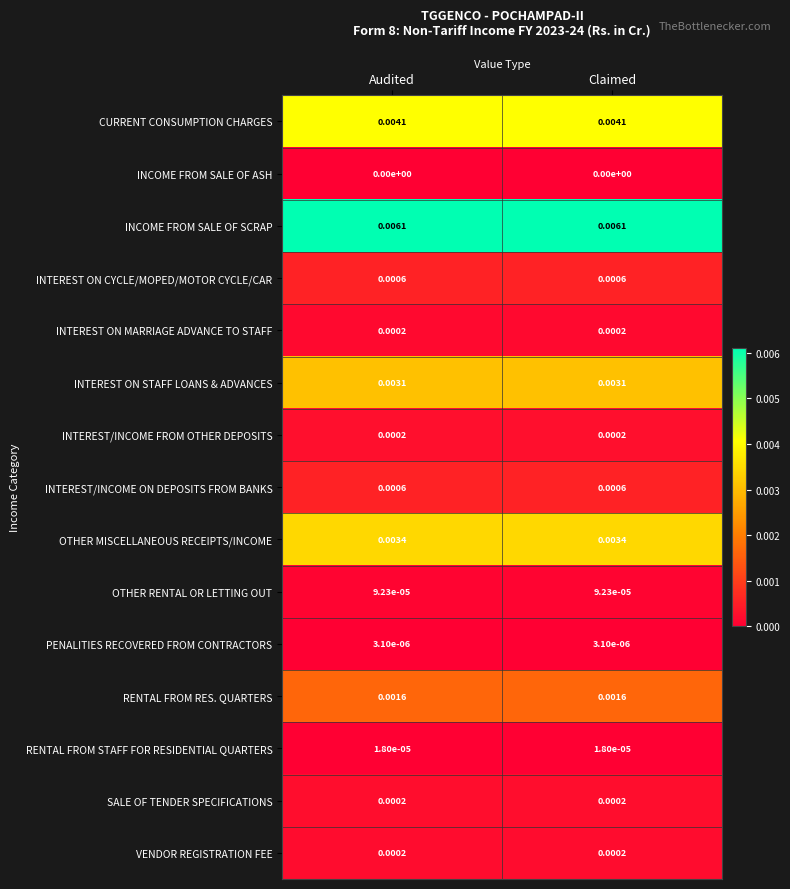

Which series has the largest total across all categories?

INCOME FROM SALE OF SCRAP